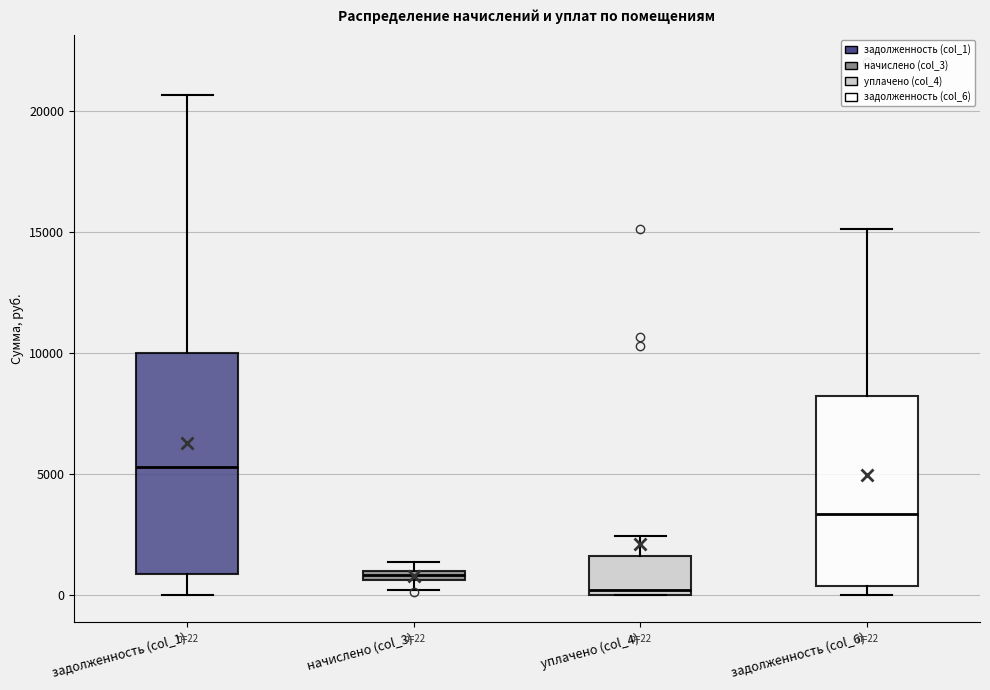

Which box has the highest median line?

задолженность (col_1)